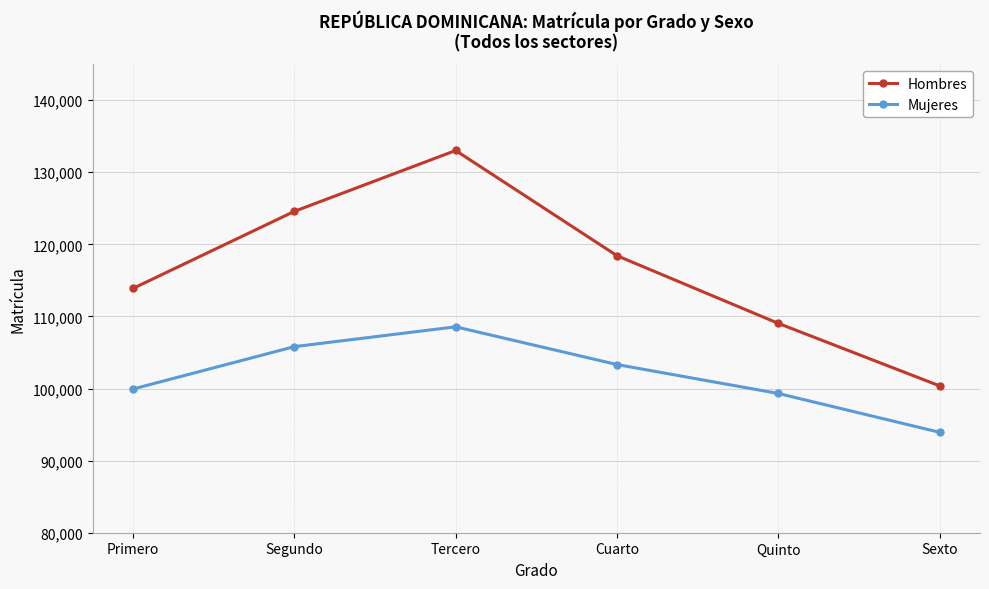

Reading left to right, list all the values displayed in this chart.

Hombres: 113890	124577	133020	118427	109039	100368
Mujeres: 99933	105811	108562	103327	99315	93930